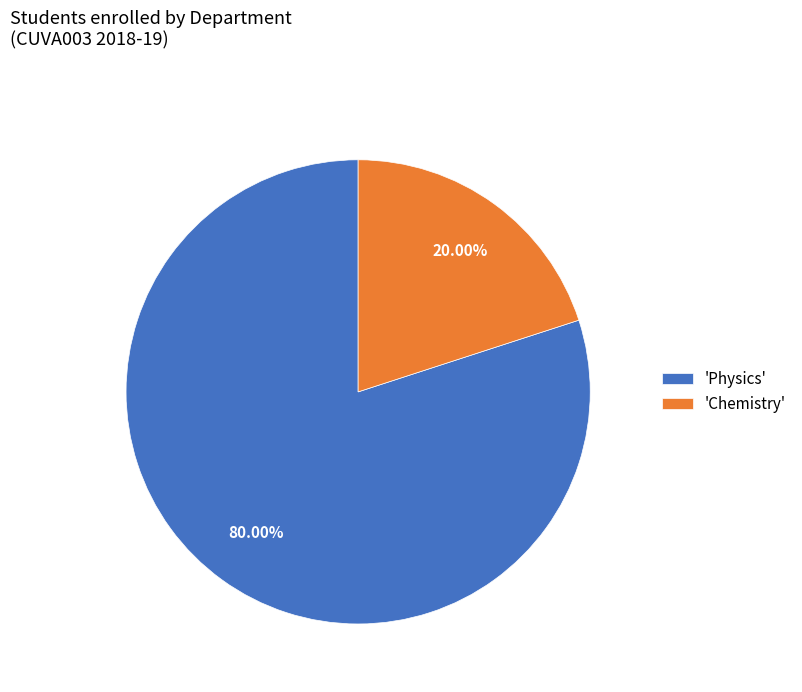

Combined, do 'Physics' and 'Chemistry' account for over 50%?

Yes